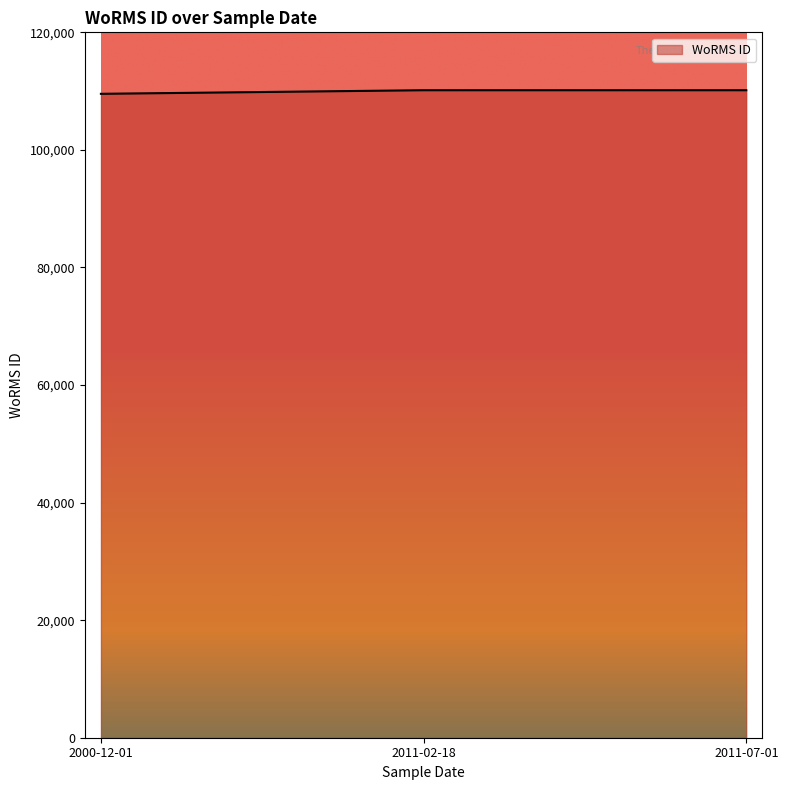

Does the chart have visible grid lines?

No